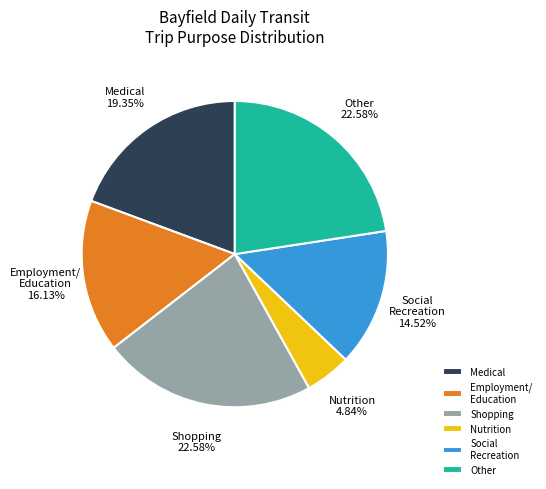

What percentage do Shopping and Medical together represent?

41.9%